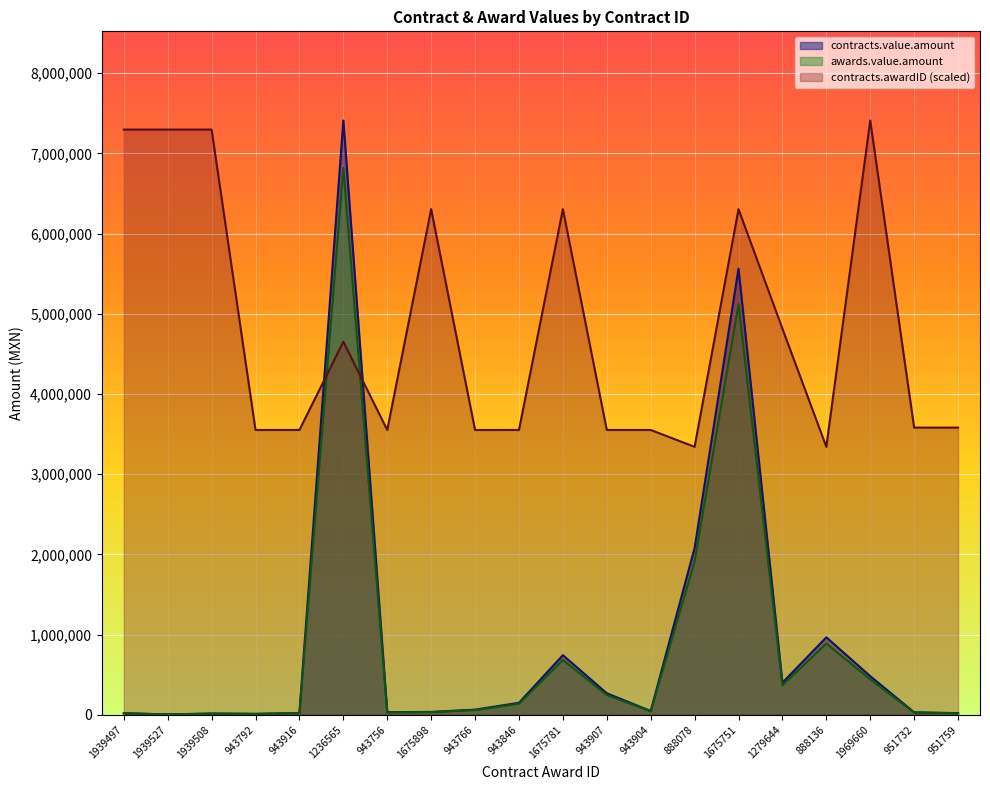

Where do contracts.awardID and contracts.value.amount first cross each other?

943916 and 1236565